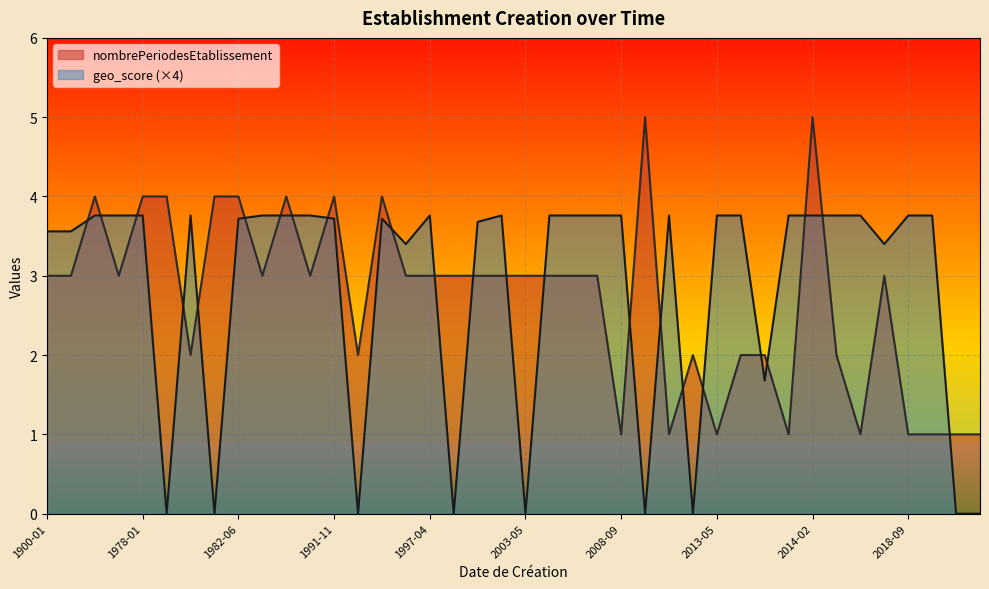

Rank the series by their maximum value, from highest to lowest.

nombrePeriodesEtablissement, geo_score (×4)